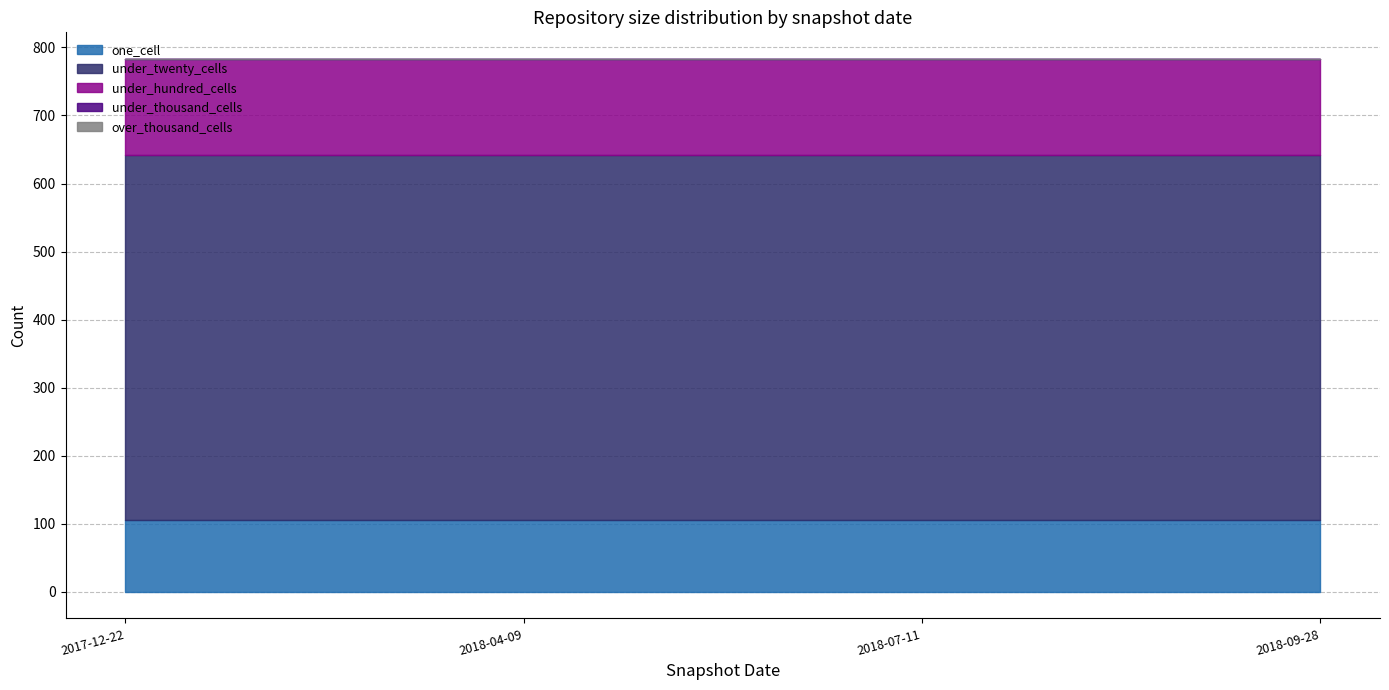

At which category is the sum across all series the highest?

2017-12-22